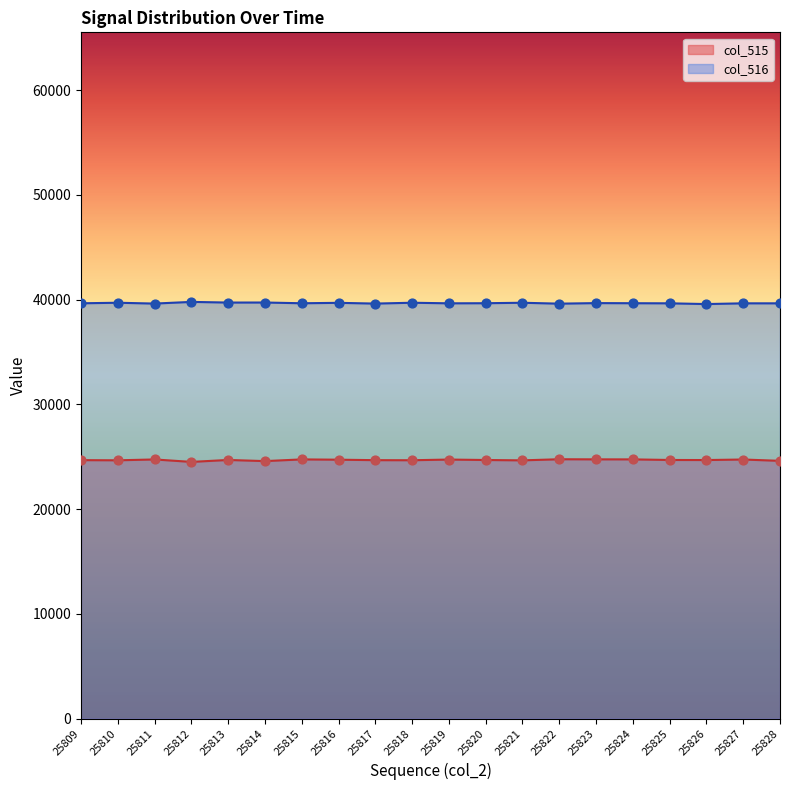

Which series contains the lowest Y value?

col_515